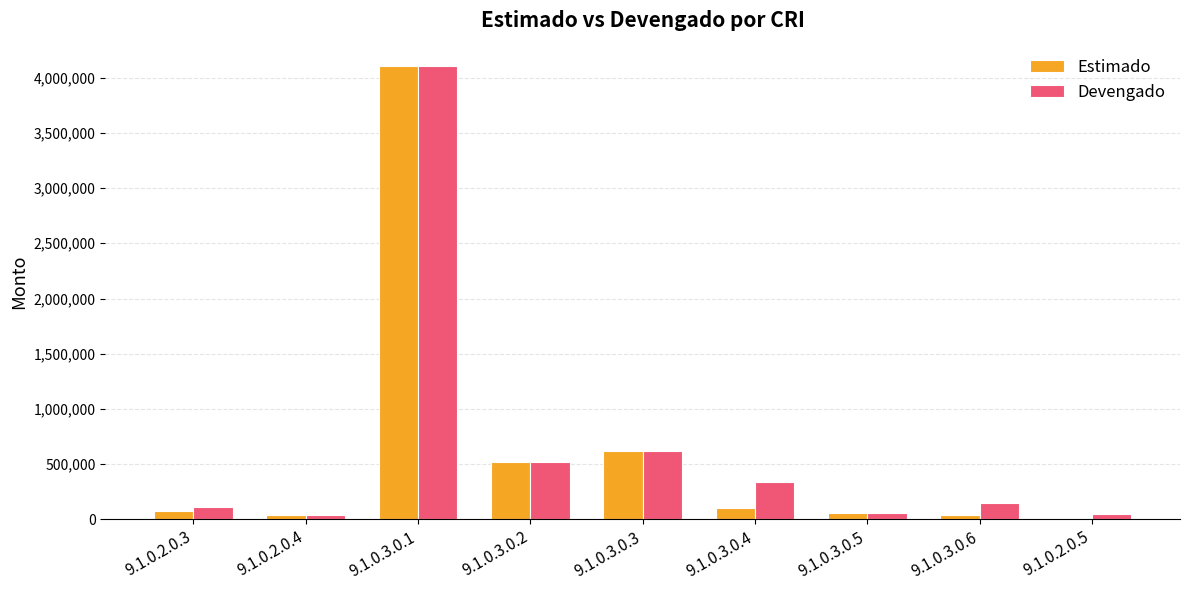

Where is Estimado nearest to the value 2051022?

9.1.0.3.0.3